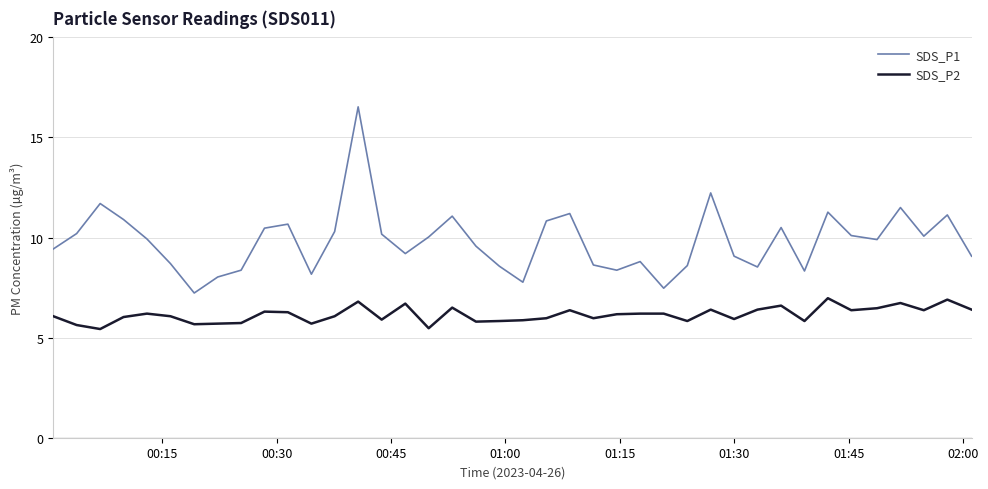

Rank the series by their maximum value, from highest to lowest.

SDS_P1, SDS_P2